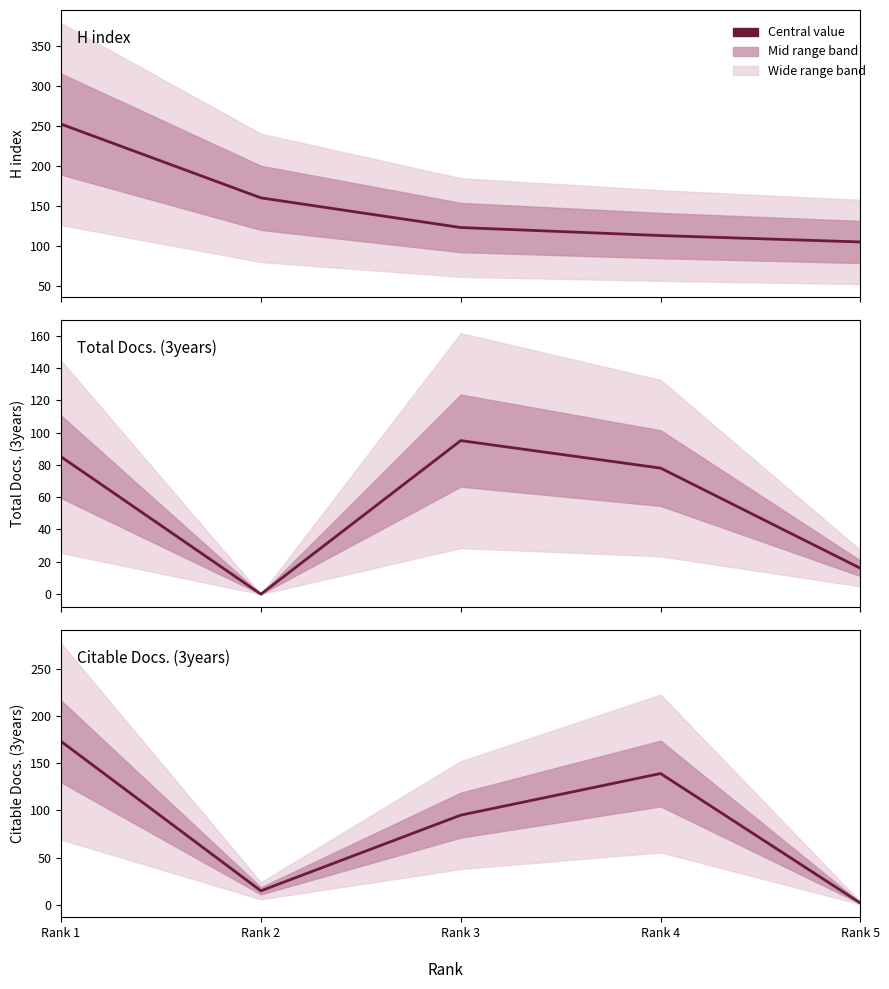

At which label does H index reach its peak?

Rank 1